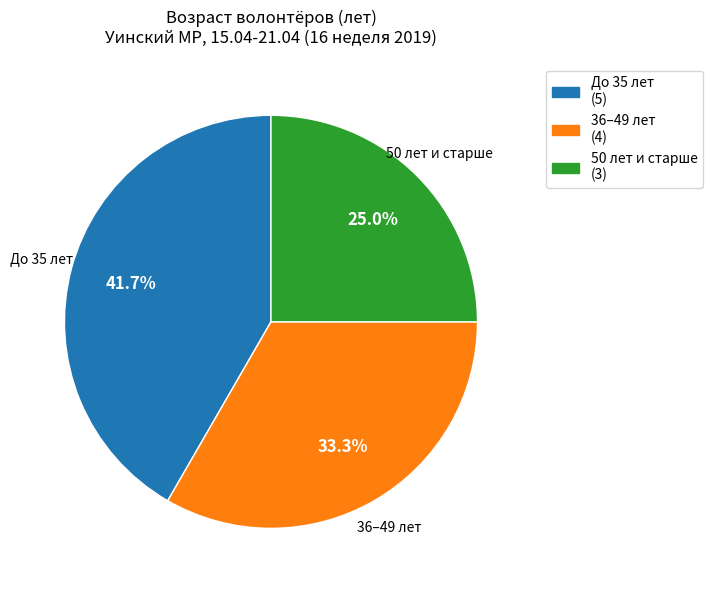

Is there a majority slice in this chart?

No